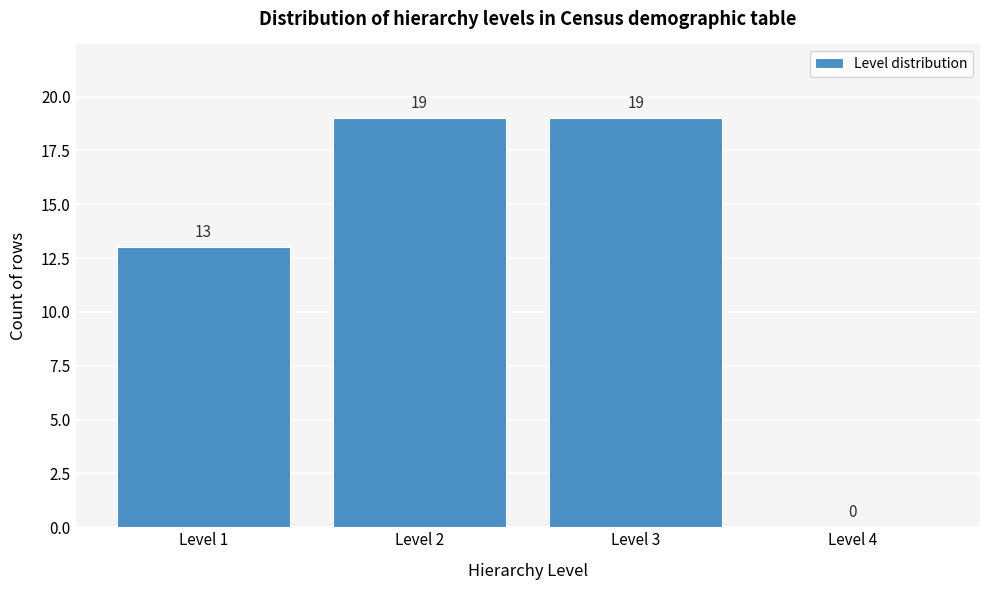

Reading left to right, list every bar in this chart as the range it spans on the x-axis followed by its height.

0.5 to 1.5: 13
1.5 to 2.5: 19
2.5 to 3.5: 19
3.5 to 4.5: 0